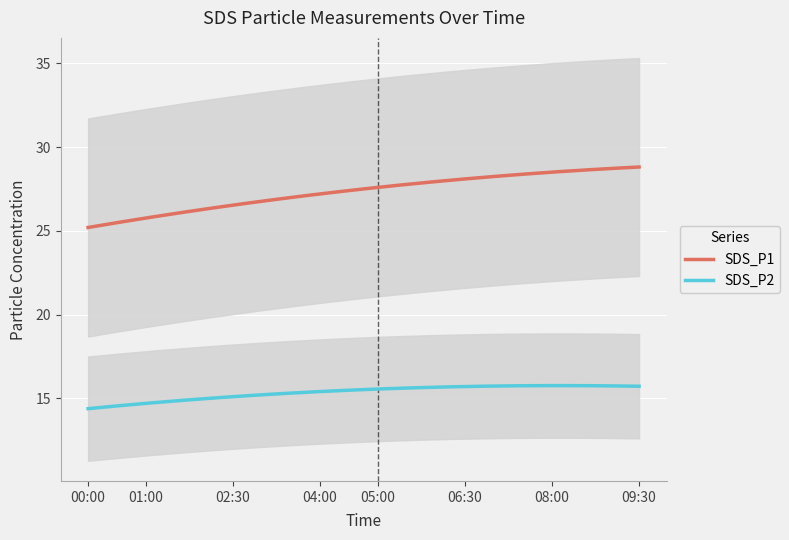

What is the difference between the maximum and minimum values in the SDS_P2 series?

1.4